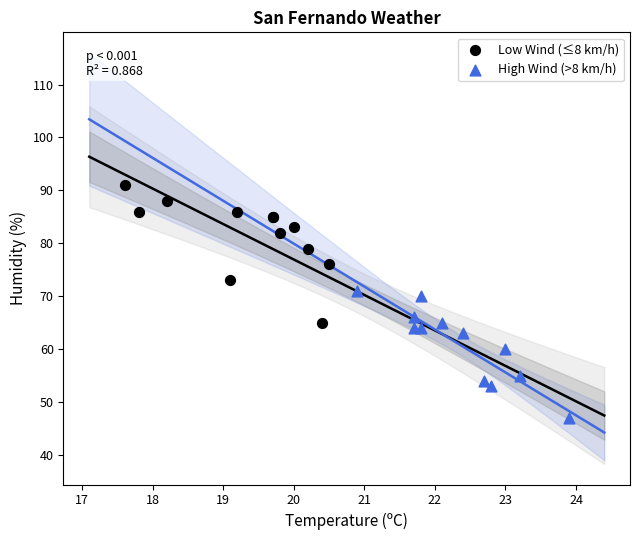

Which series contains the highest Y value?

Low Wind (≤8 km/h)